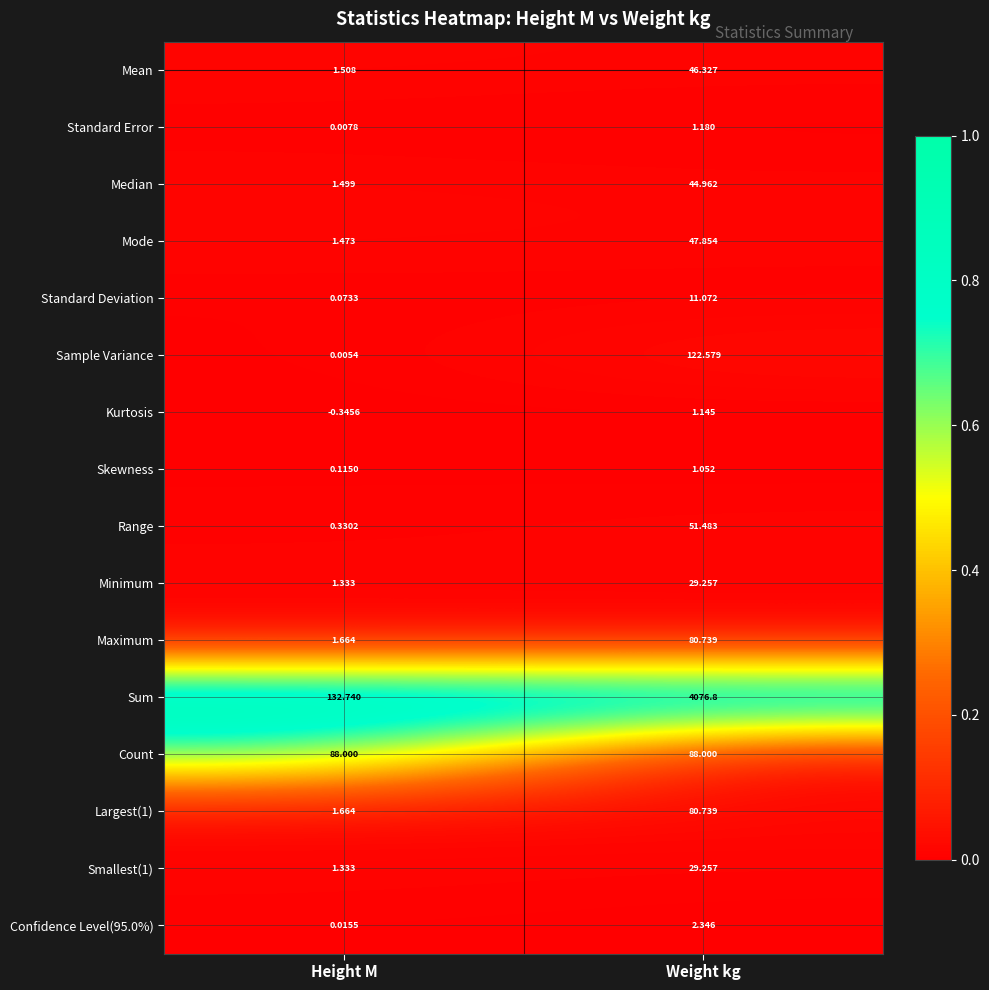

Rank the categories by Standard Deviation value from highest to lowest.

Weight kg, Height M